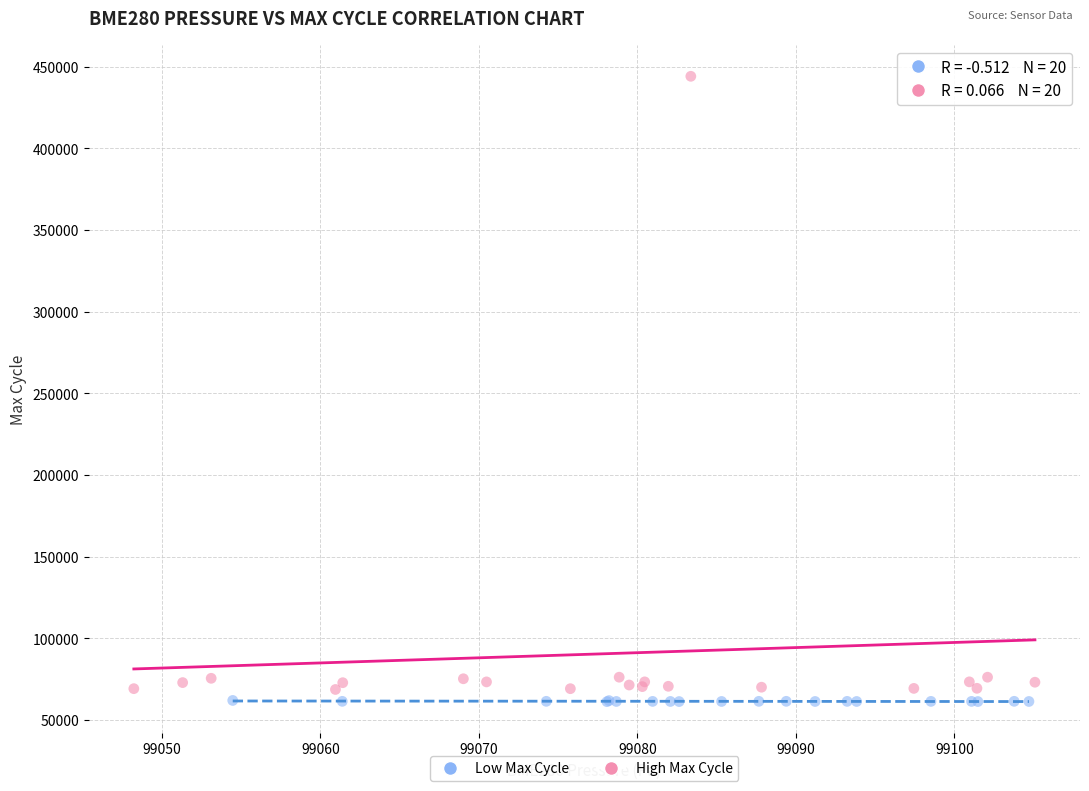

Which series has the widest spread of Y values?

High Max Cycle